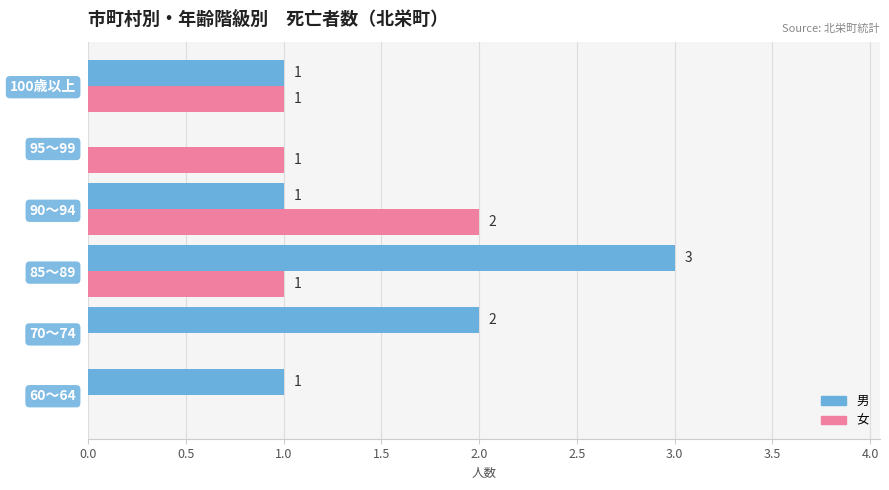

What is the sum of all 女 values?

5